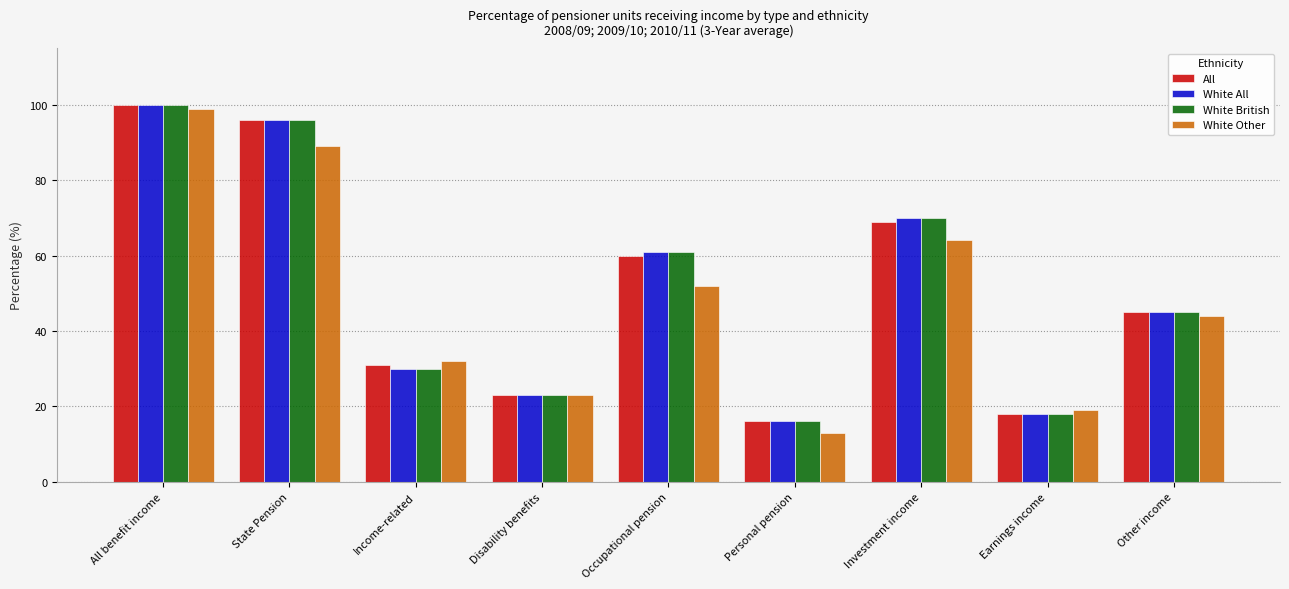

How many values in the White British series are below 45?

4